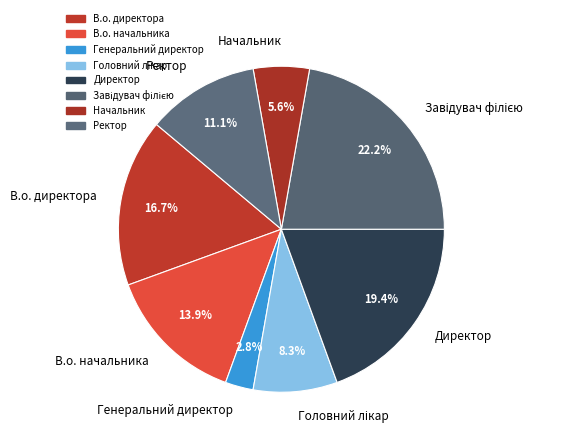

Which has a higher value, Ректор or Генеральний директор?

Ректор